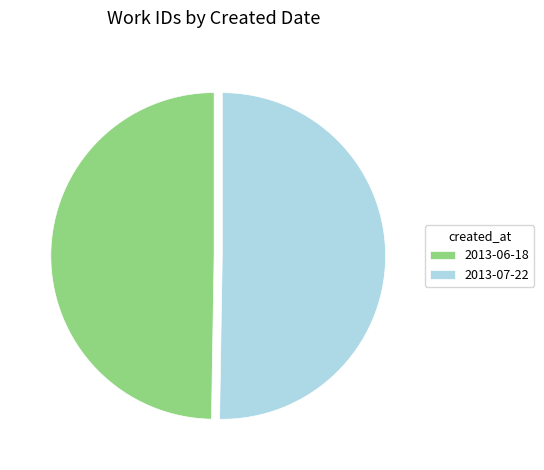

Which slice is the smallest?

2013-06-18